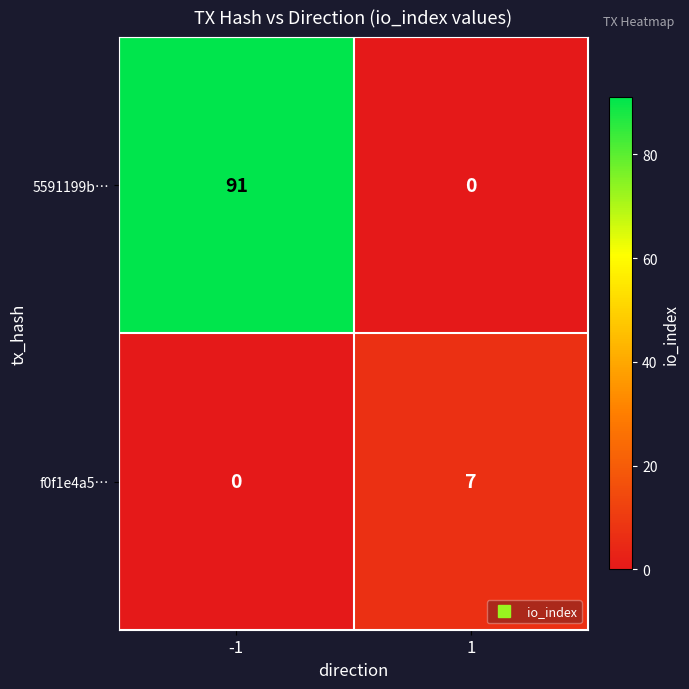

Reading left to right, extract all data points from this chart.

5591199b…: 91	0
f0f1e4a5…: 0	7